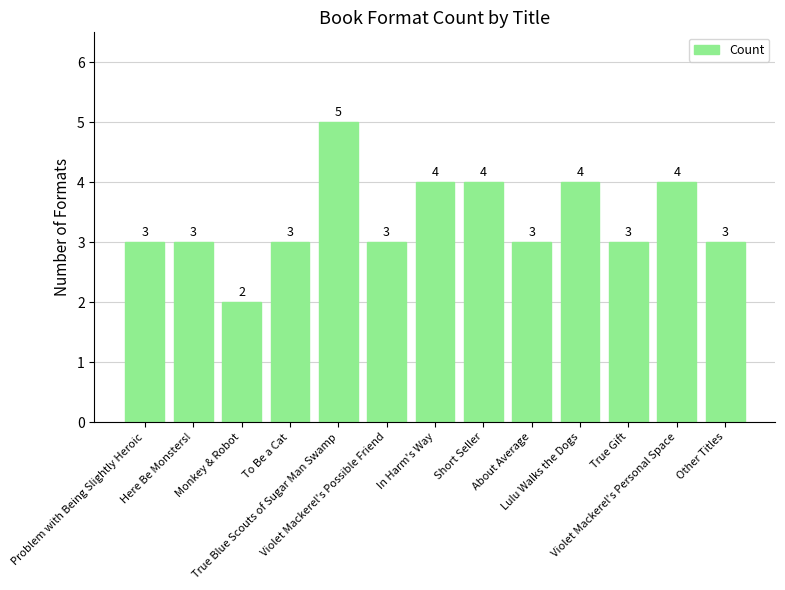

How many values are between 3 and 4?

11